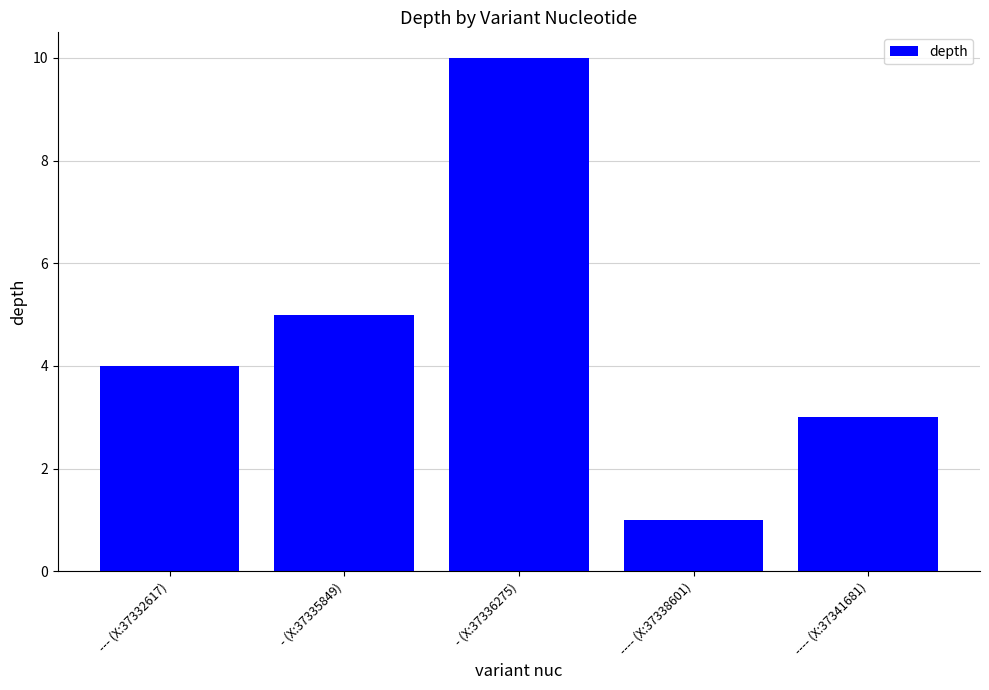

Does the chart contain any negative values?

No